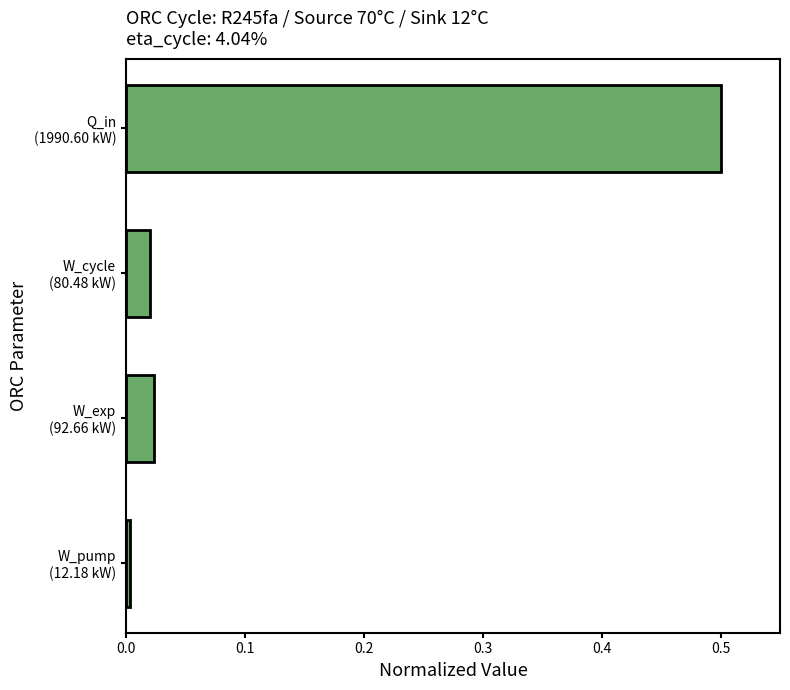

What is the sum of all values?

0.5